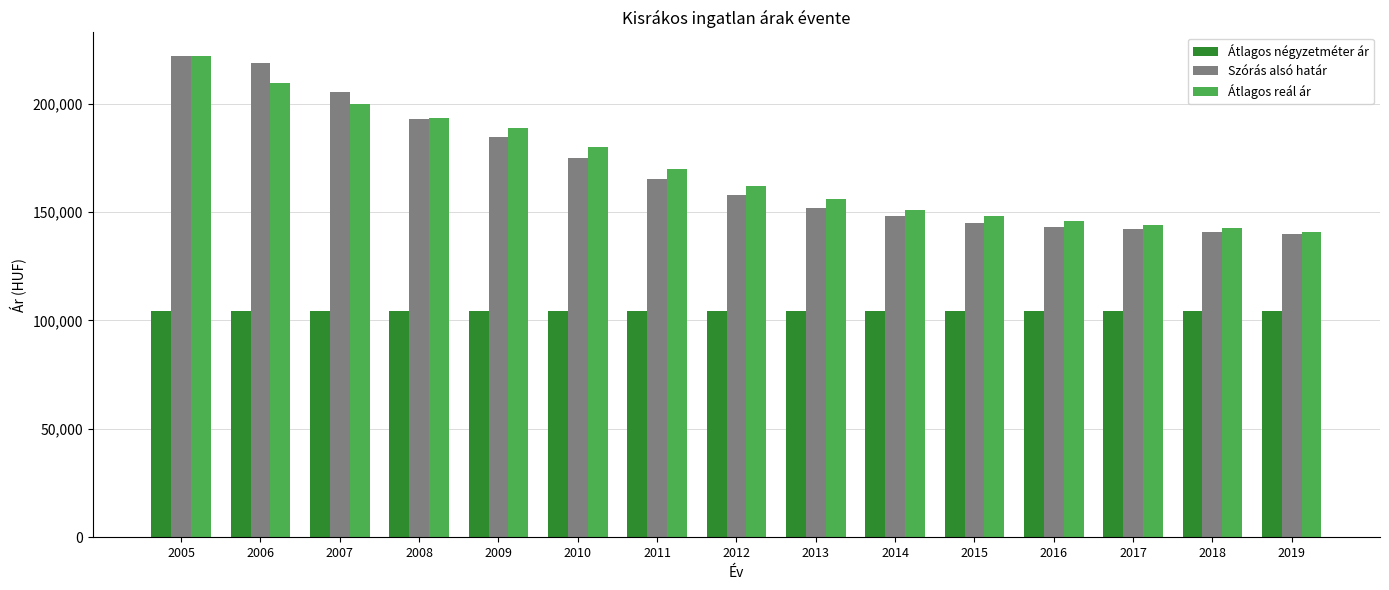

Does the chart contain stacked bars?

No